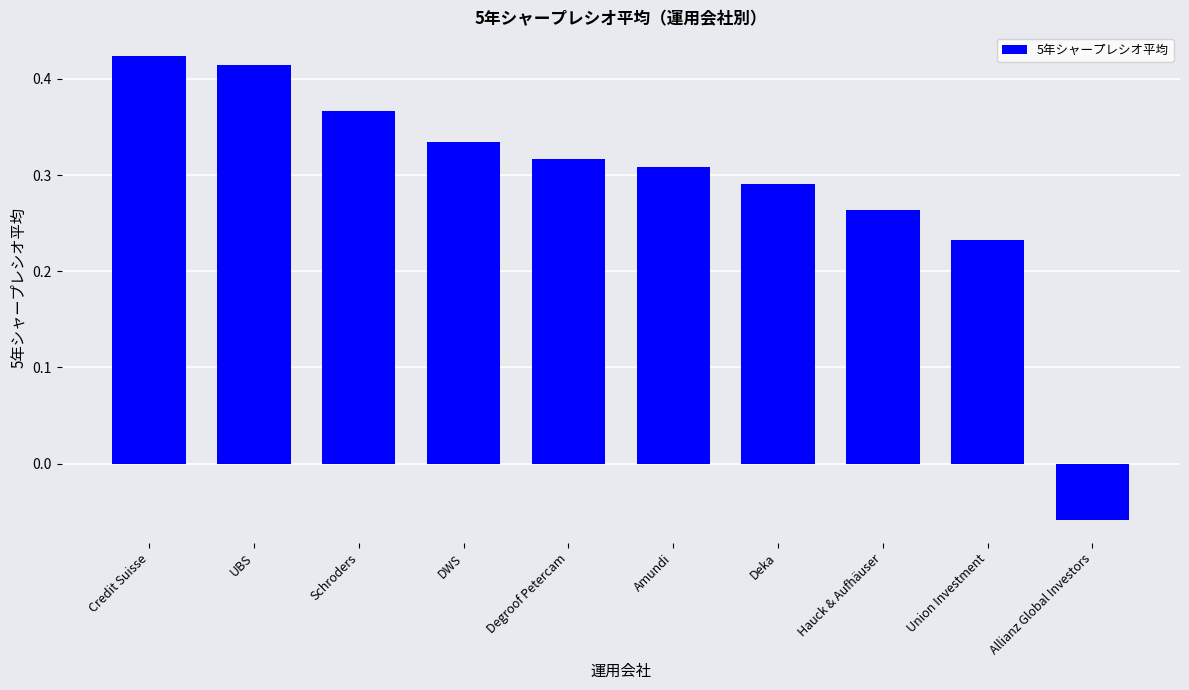

List the labels in order of value, smallest first.

Allianz Global Investors, Union Investment, Hauck & Aufhäuser, Deka, Amundi, Degroof Petercam, DWS, Schroders, UBS, Credit Suisse